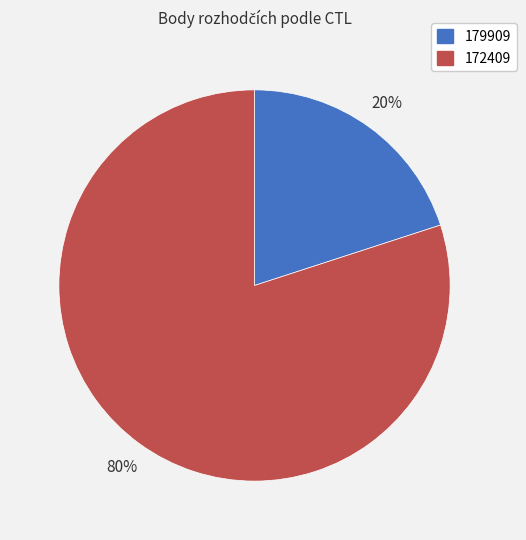

To the nearest percent, what portion does 179909 represent?

20%